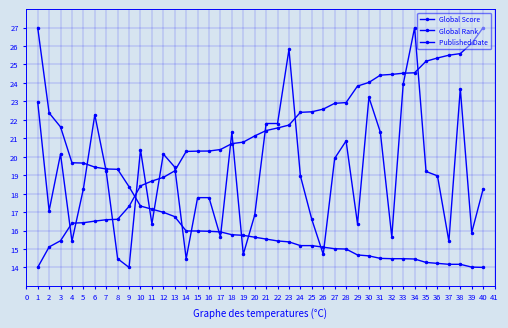

What is the minimum value shown in the chart?

14.0